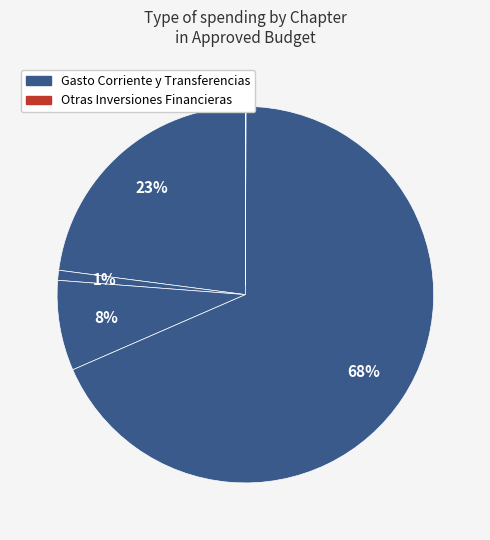

Is there any slice that represents more than half of the pie?

Yes